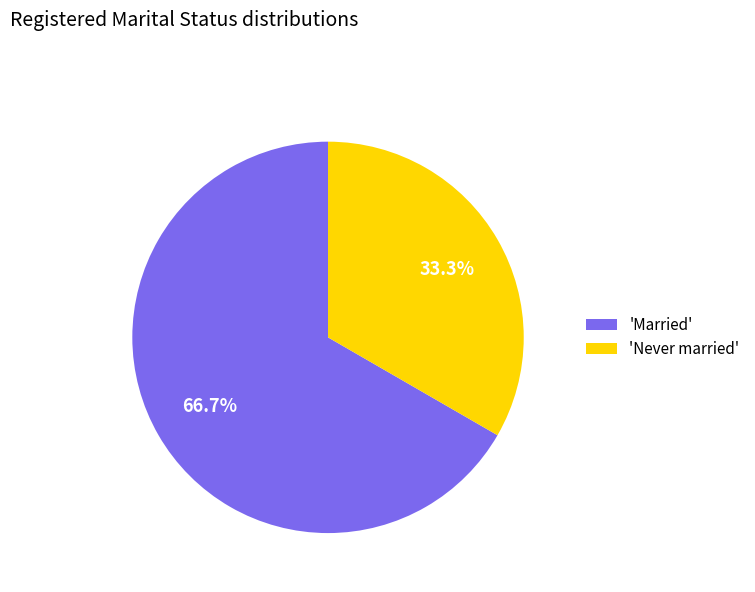

How many segments does this pie chart have?

2